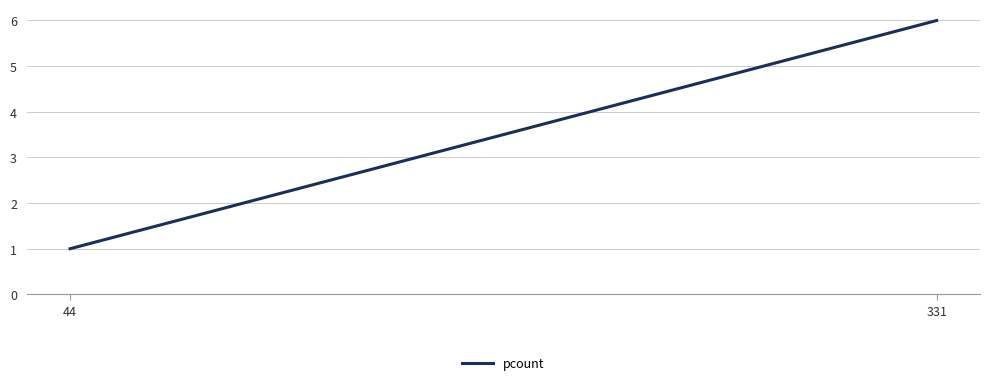

What is the value of the 1st point from the left?

1